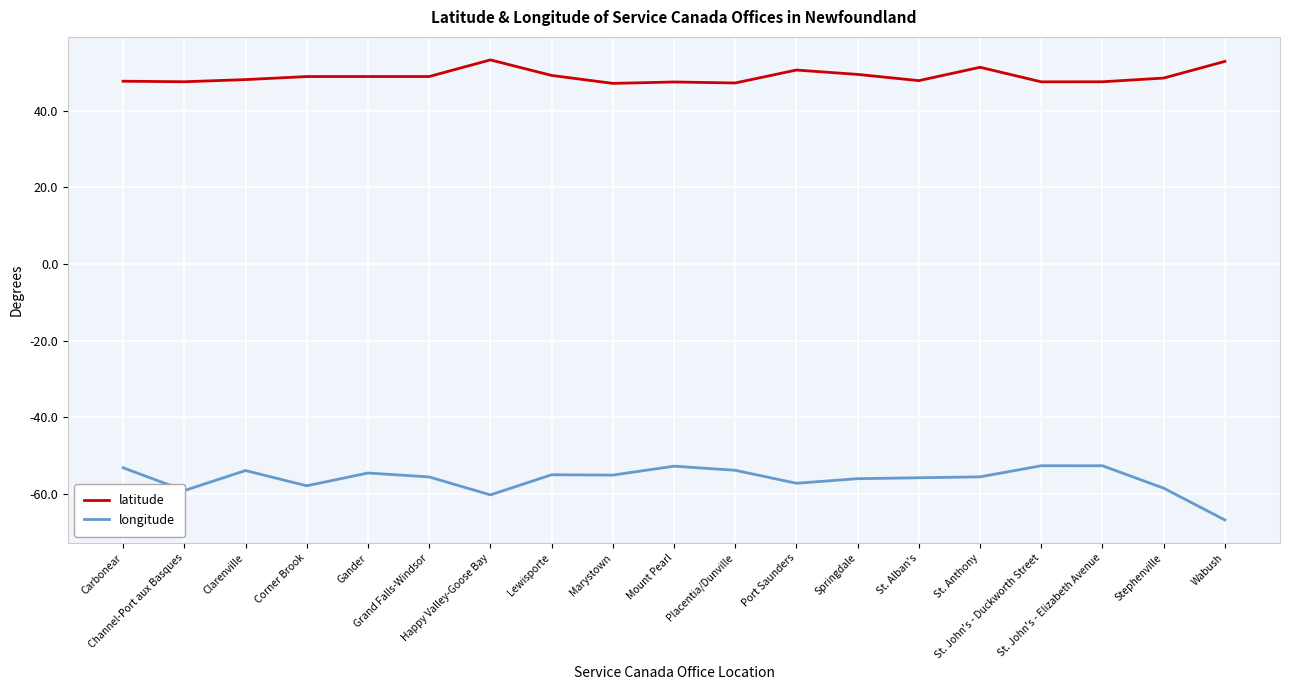

Rank the series by their average value, from highest to lowest.

latitude, longitude